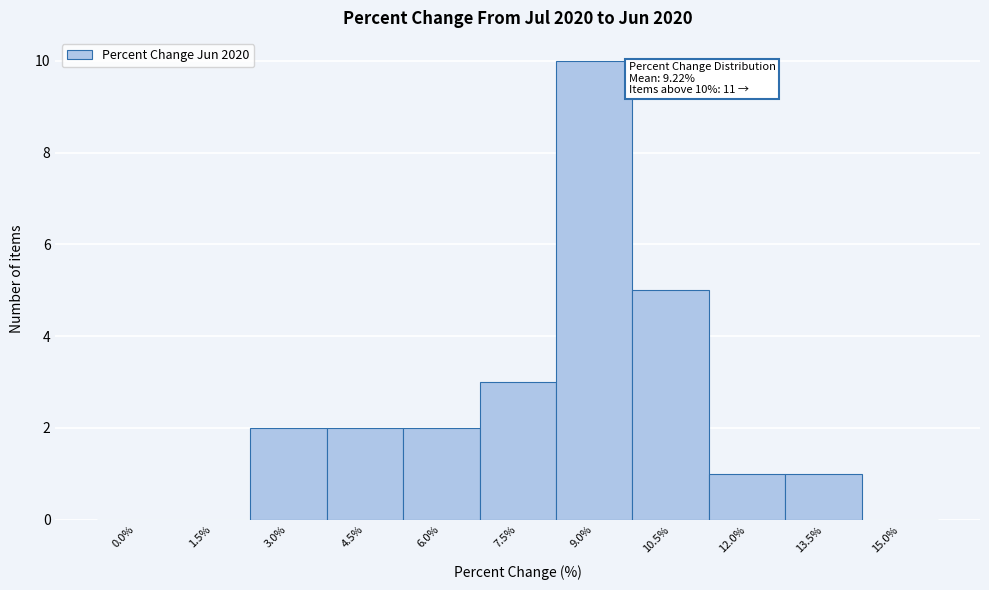

Reading left to right, what are all the values shown in this chart?

0.0%=0	1.5%=0	3.0%=2	4.5%=2	6.0%=2	7.5%=3	9.0%=10	10.5%=5	12.0%=1	13.5%=1	15.0%=0